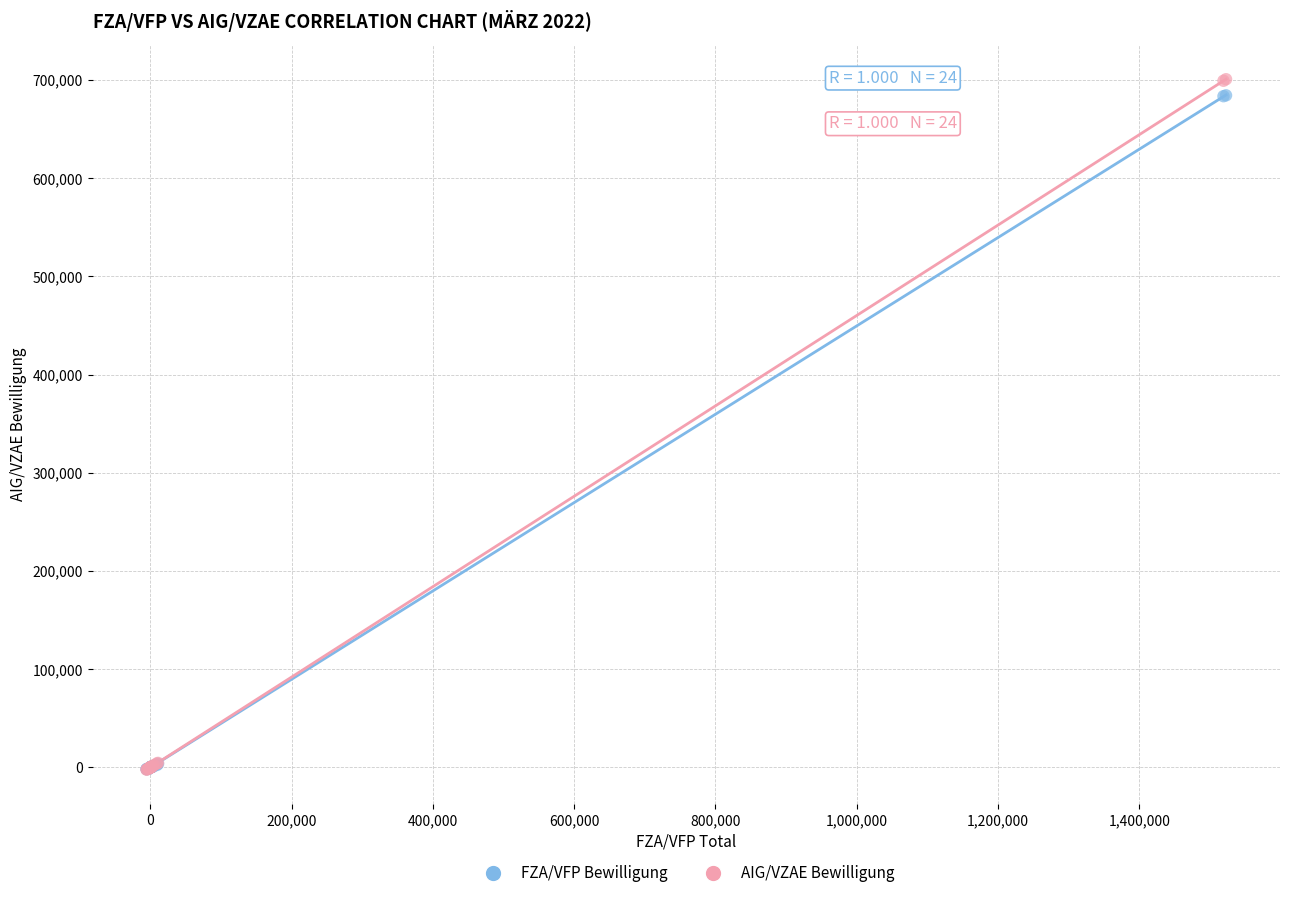

Which series has the largest Y range (max minus min)?

AIG/VZAE Bewilligung